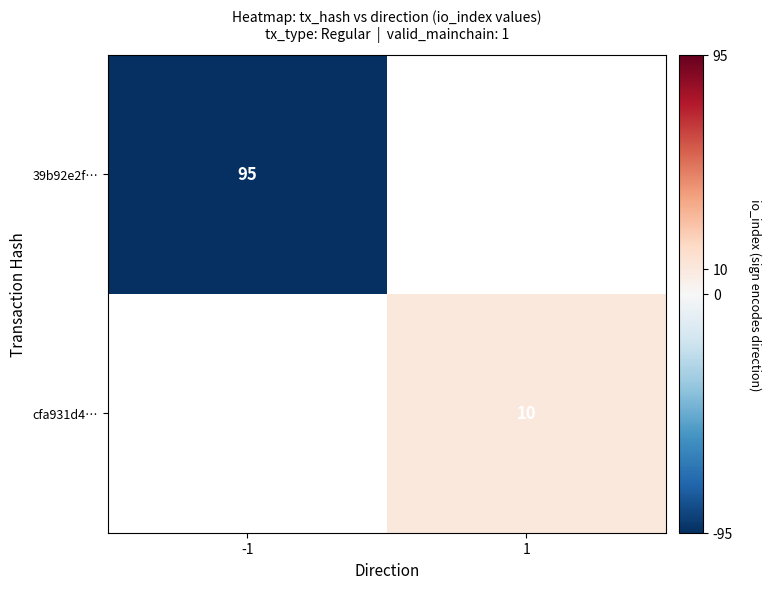

True or false: 39b92e2f… has a value of -35.9 at -1.

False